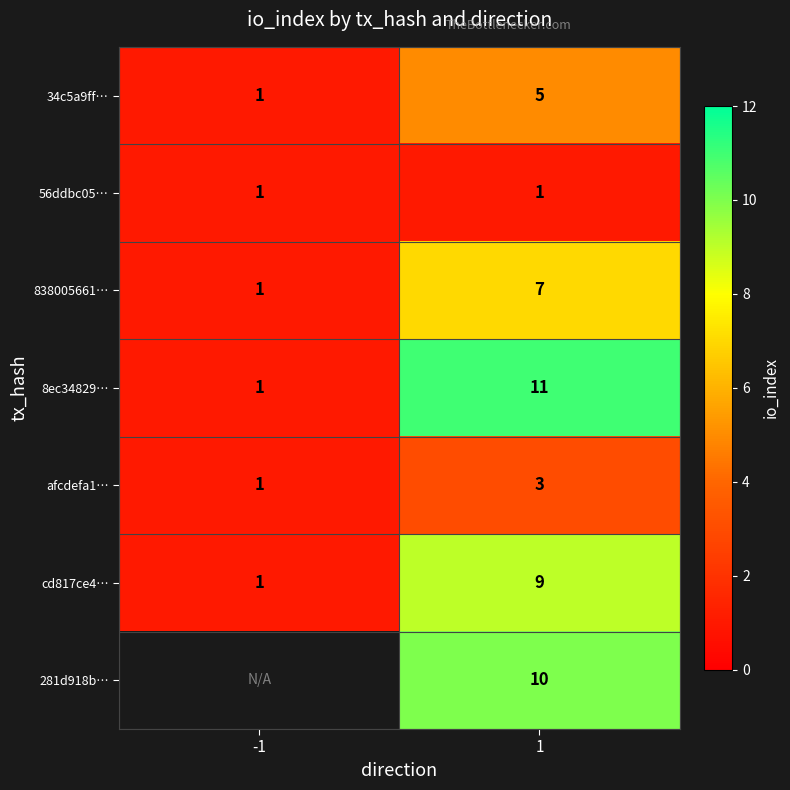

What is the maximum value for 34c5a9ff…?

5